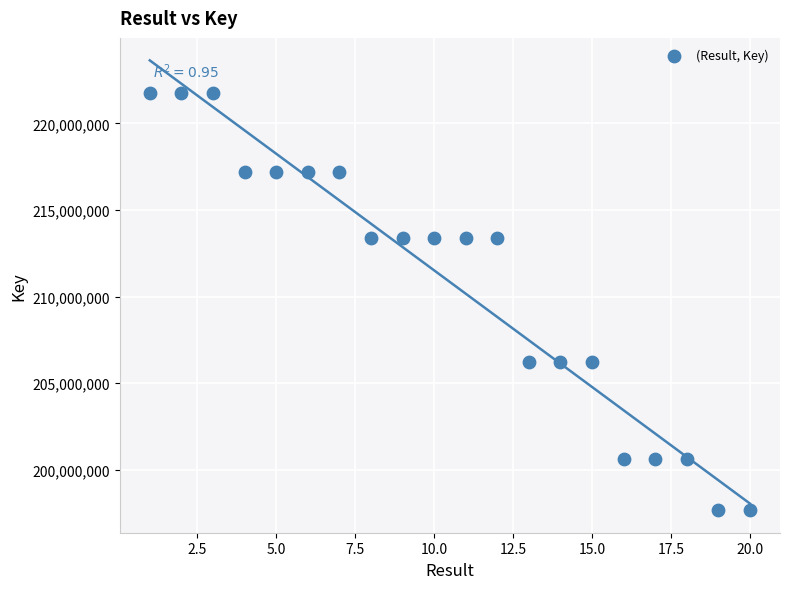

What is the range of X values (max minus min)?

19